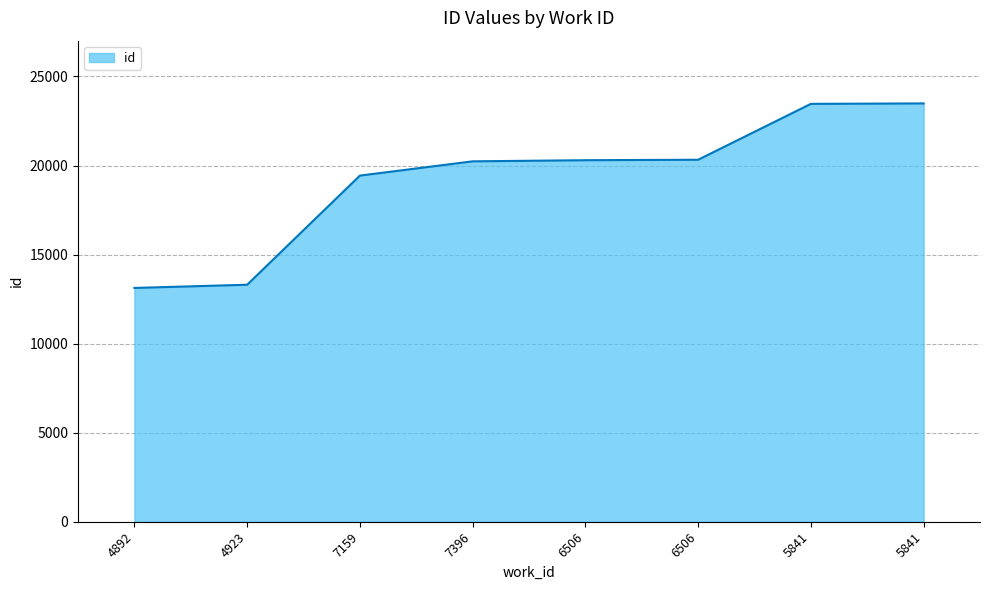

Which label corresponds to the largest value in the chart?

5841